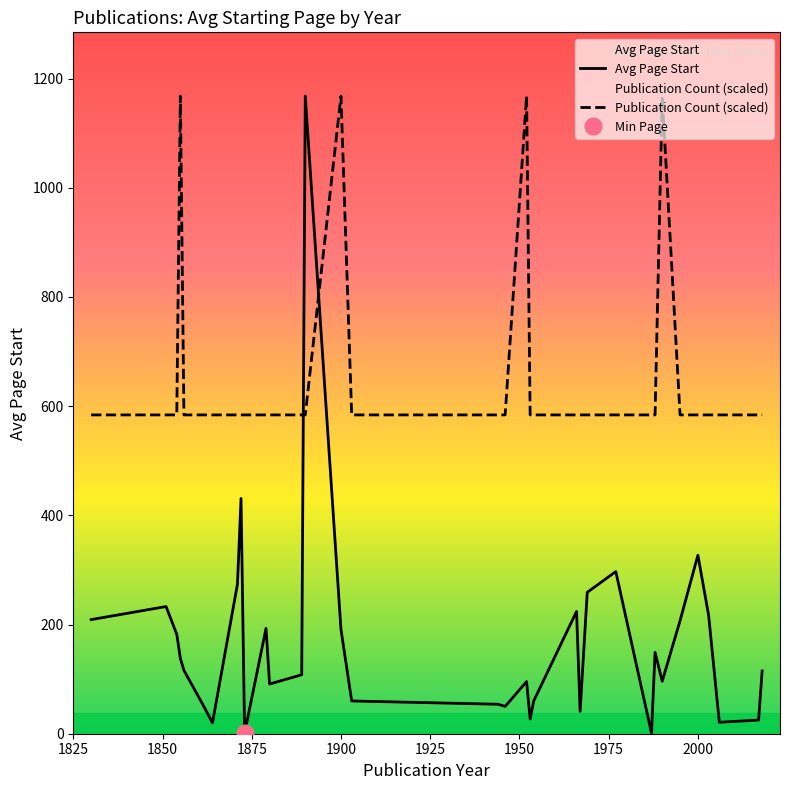

How many intersections are there between Avg Page Start and Publication Count (scaled)?

2